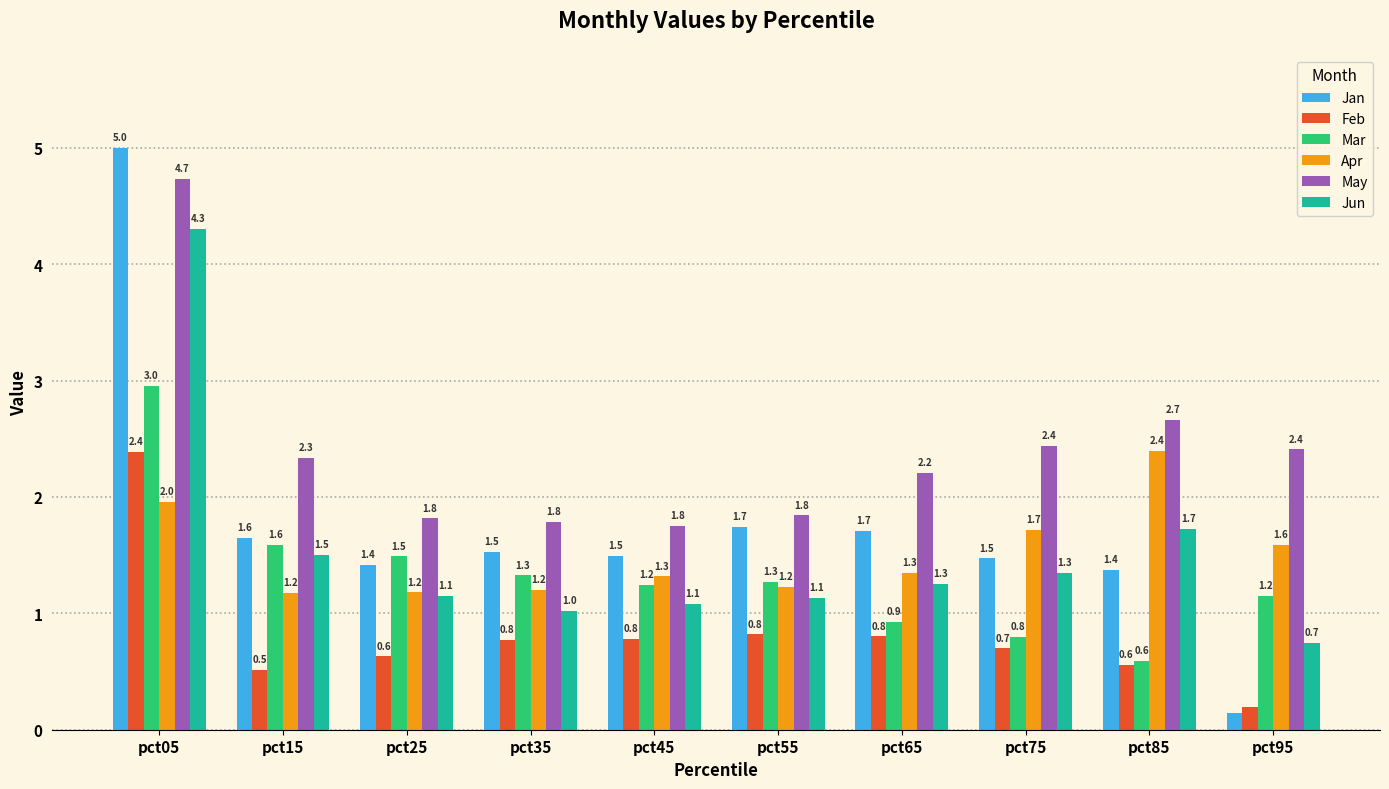

Which series has the largest total across all categories?

May